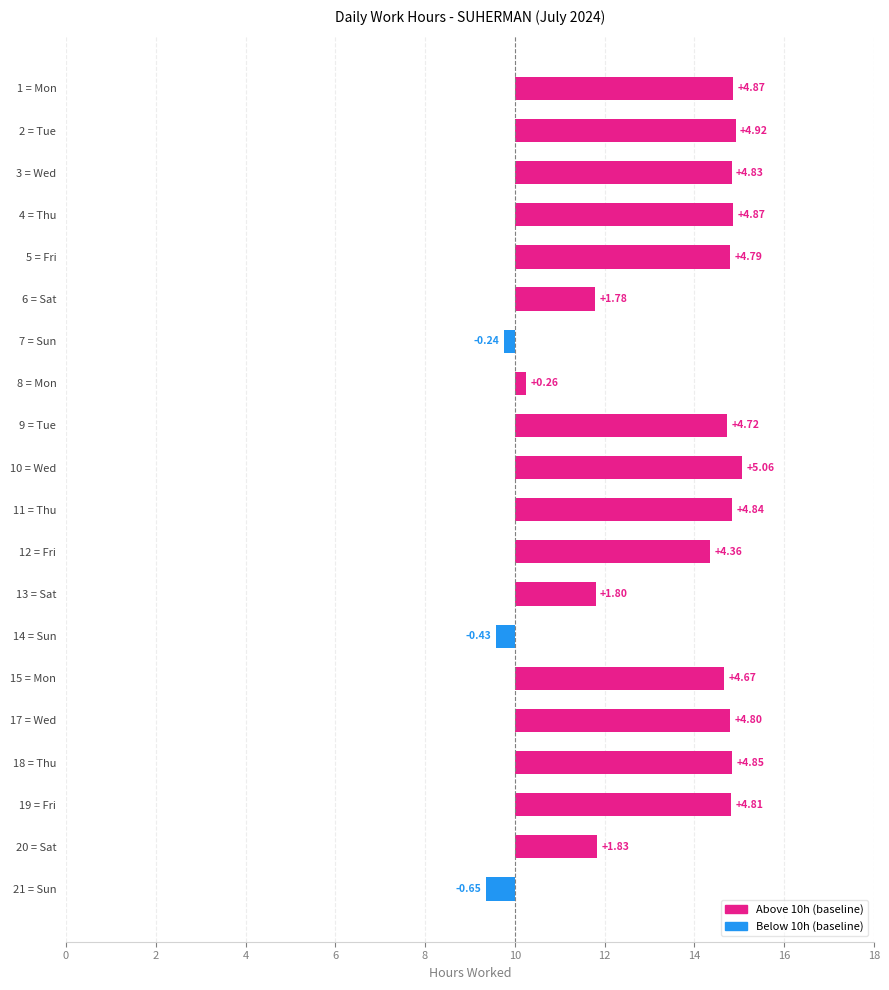

What is the greatest value displayed?

5.1